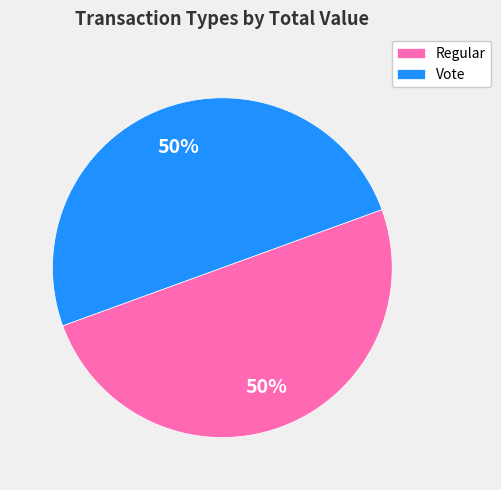

What percentage is the Regular slice, to the nearest percent?

50%